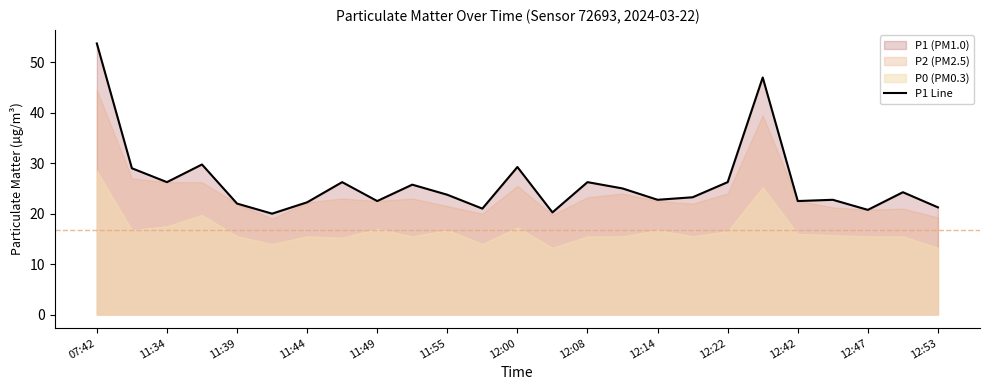

The value of P1 Line at 12:14 is 32.6. True or false?

False